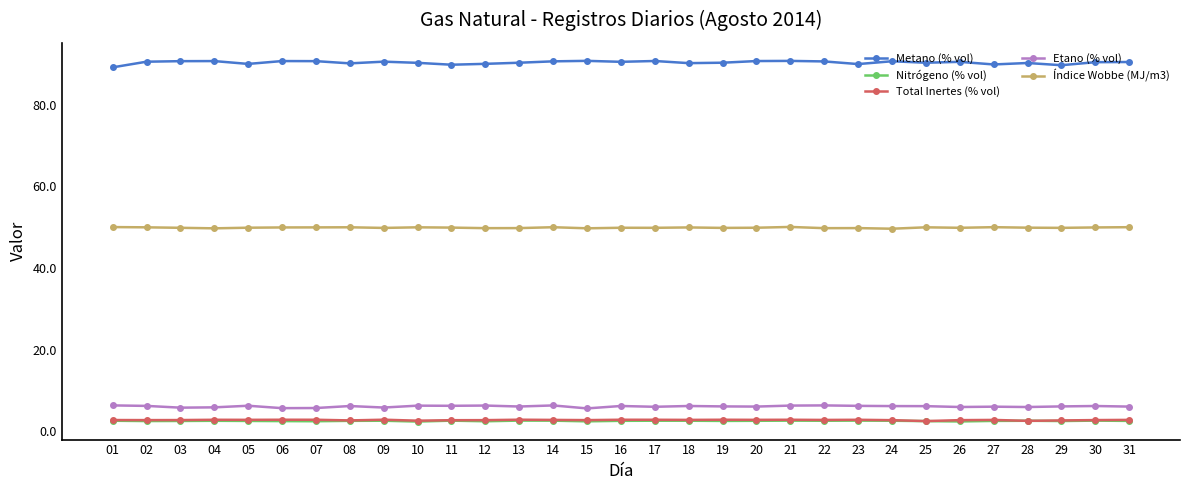

True or false: Nitrógeno (% vol) and Índice Wobbe (MJ/m3) cross at least once.

False